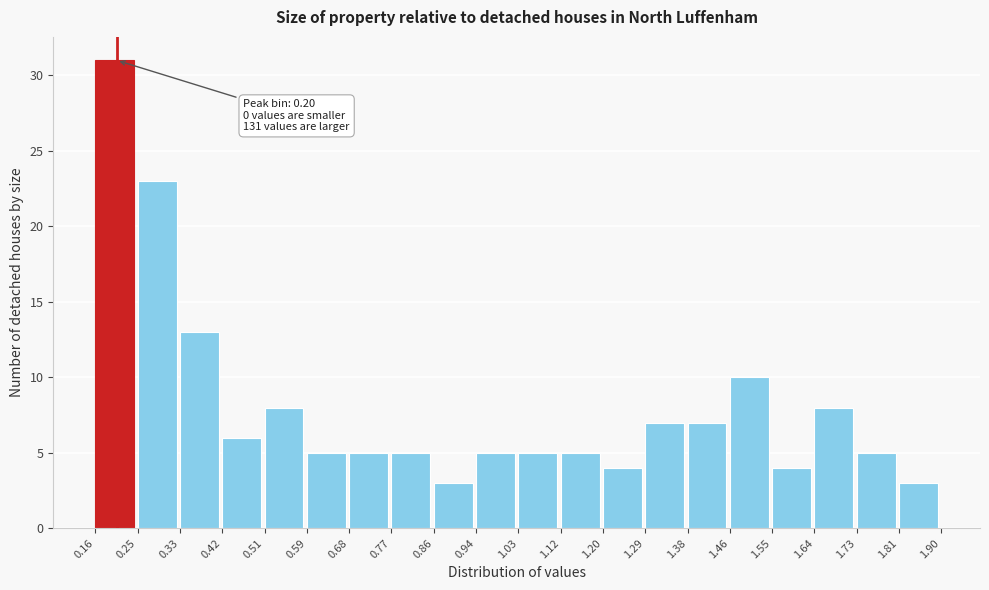

Which range on the x-axis has the tallest bar?

0.16 to 0.25